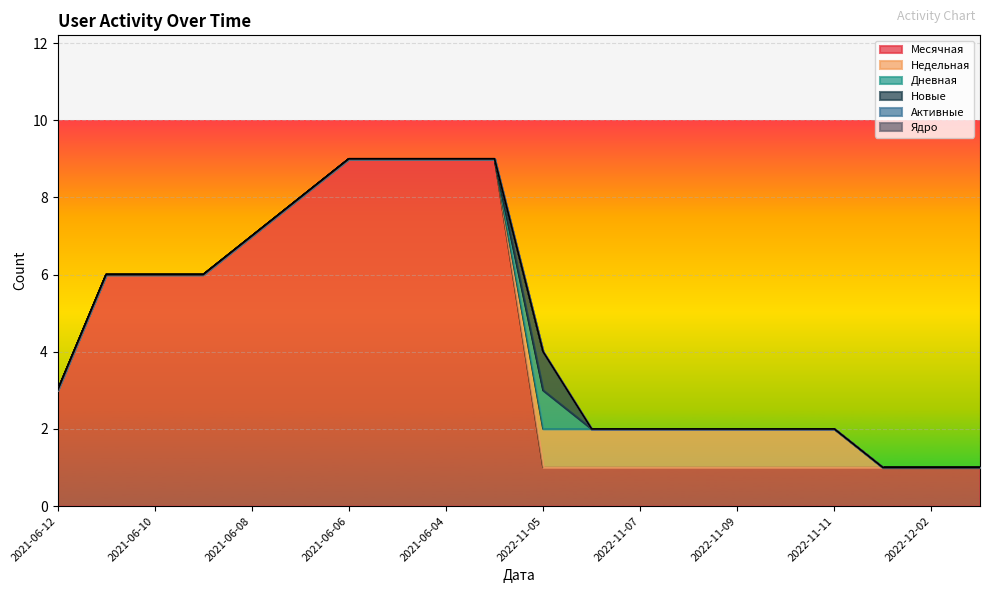

Is it true that Новые equals 0 at 2021-06-12?

True